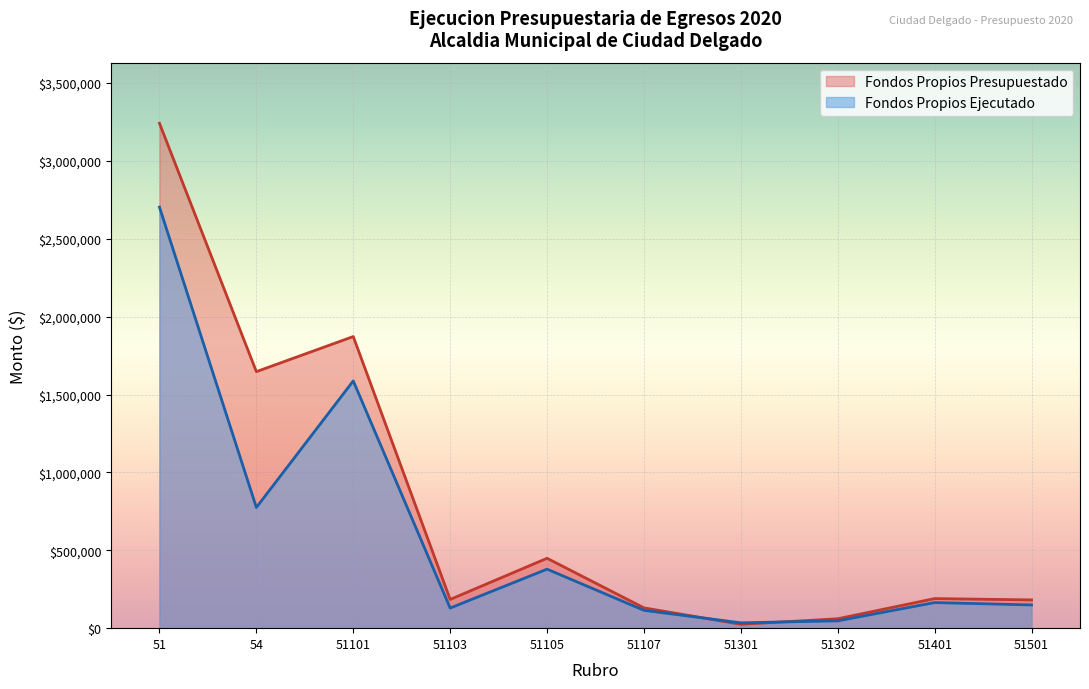

What is the difference between the maximum and minimum values in the Fondos Propios Ejecutado series?

2669436.3